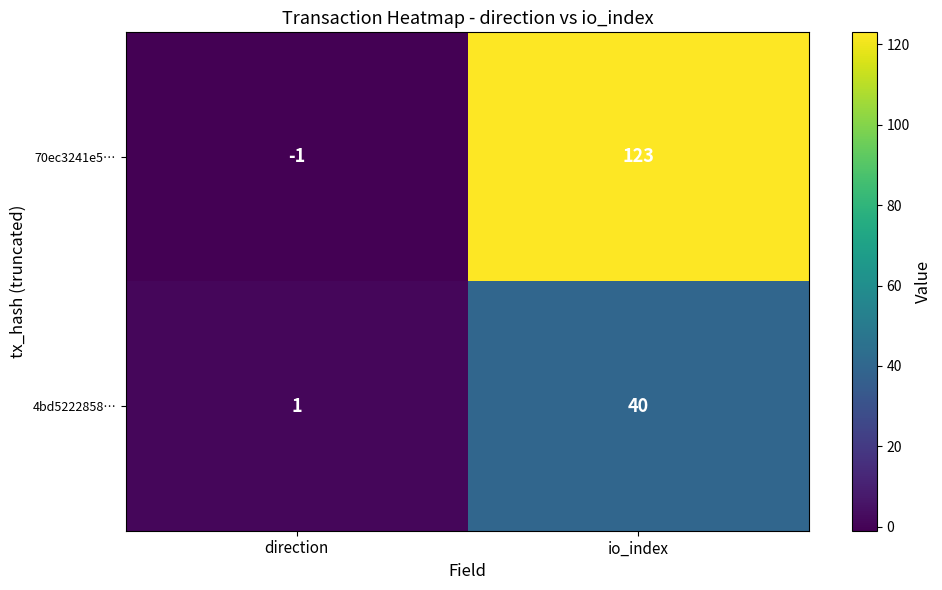

At how many categories does at least one series exceed 69?

1